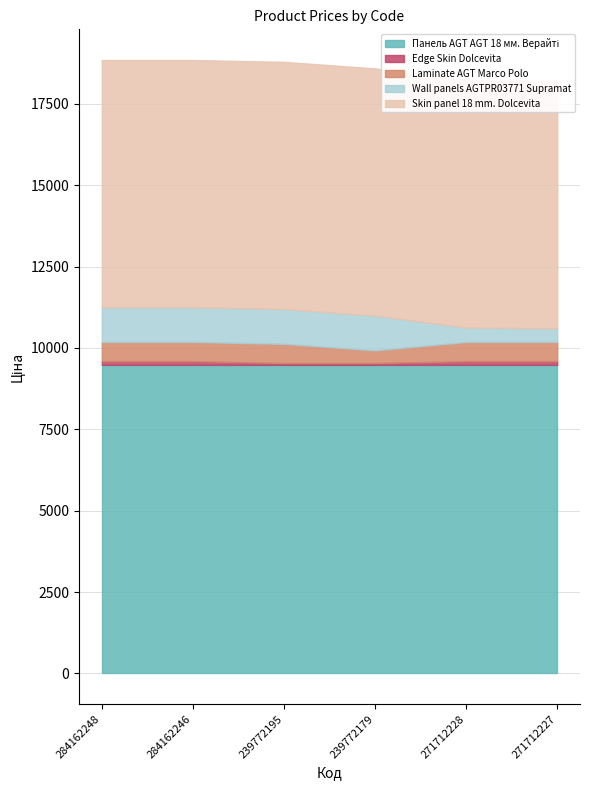

Reading left to right, list all the values displayed in this chart.

Панель AGT AGT 18 мм. Верайті: 9480.1	9480.1	9480.1	9480.1	9480.1	9480.1
Edge Skin Dolcevita: 114.1	114.1	57.0	57.0	114.1	114.1
Laminate AGT Marco Polo: 589.9	589.9	589.9	389.3	589.9	589.9
Wall panels AGTPR03771 Supramat: 1067.3	1067.3	1067.3	1067.3	443.1	416.6
Skin panel 18 mm. Dolcevita: 7596.5	7596.5	7596.5	7596.5	7596.5	7596.5